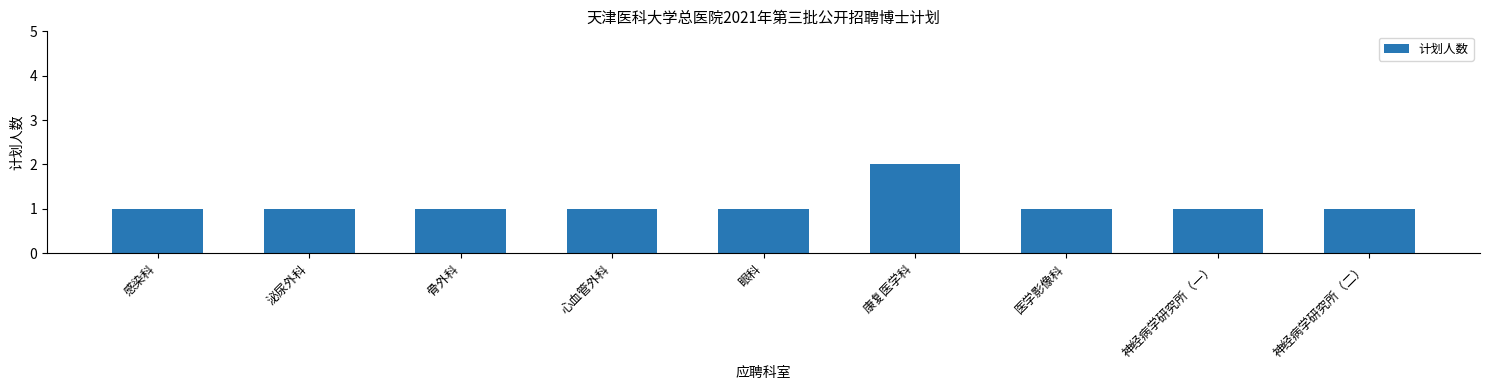

What is the value of the 3rd bar from the left?

1